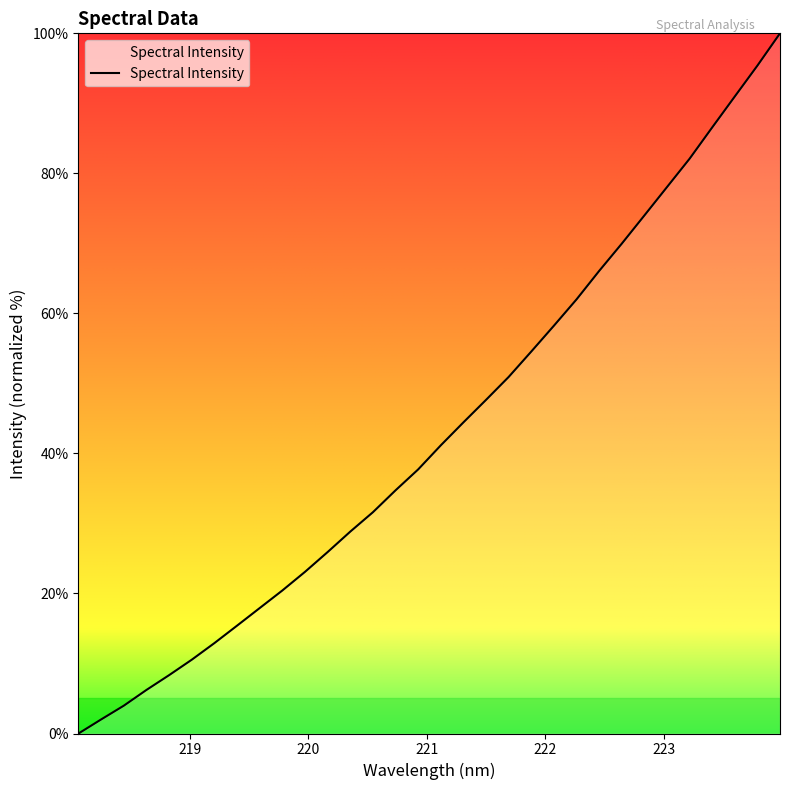

What is the greatest value displayed?

100.0